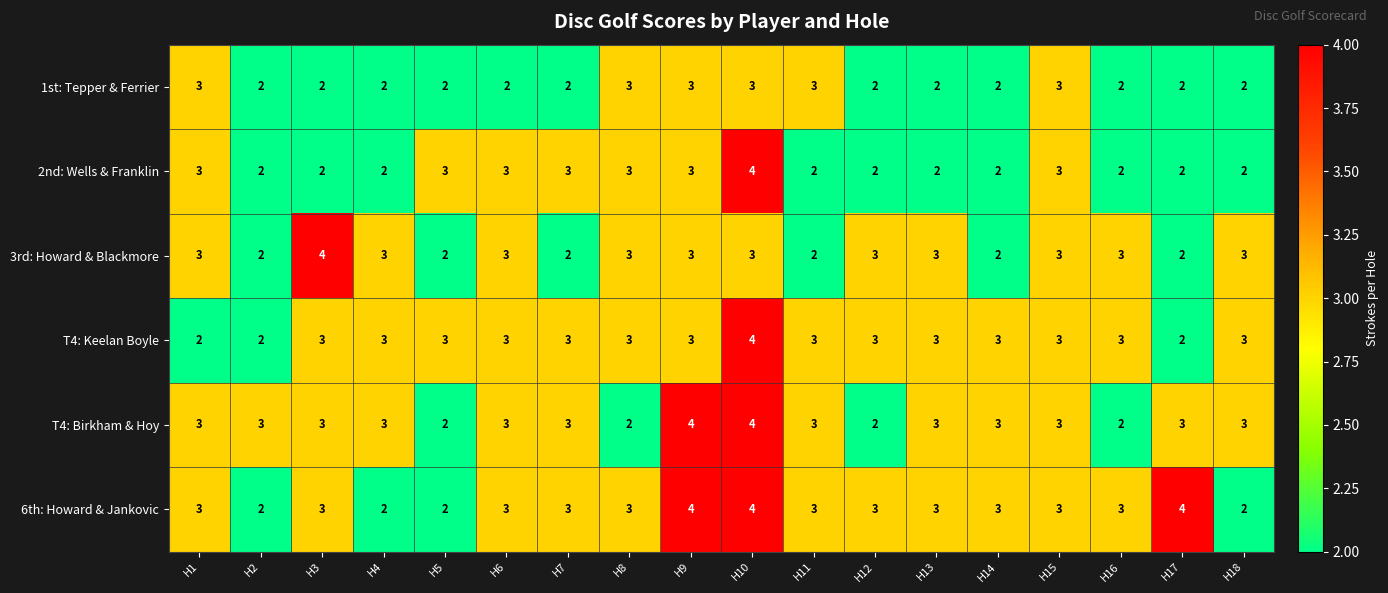

What is the sum of all T4: Birkham & Hoy values?

52